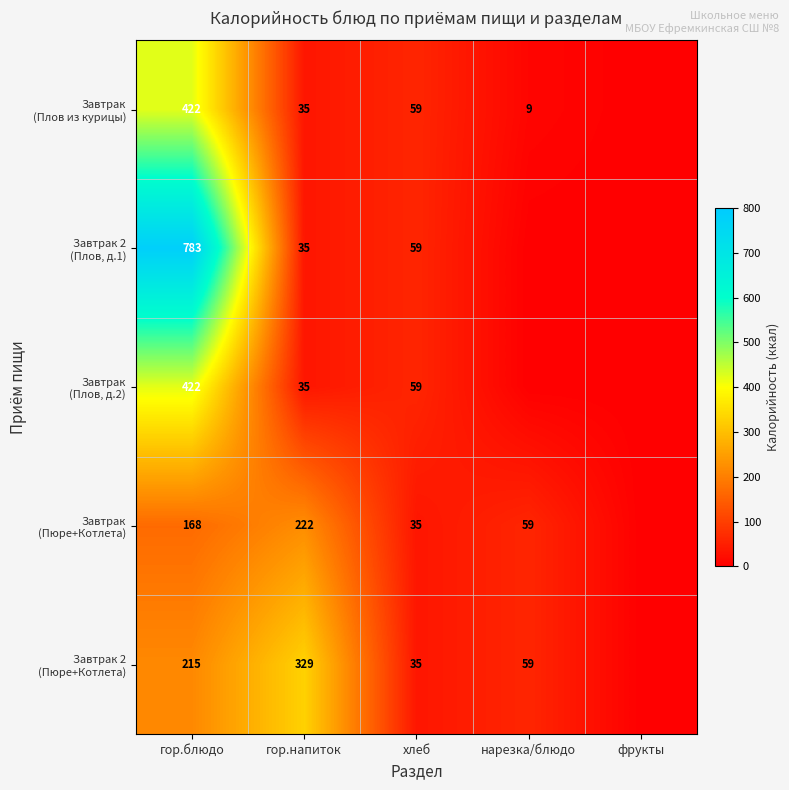

Between нарезка/блюдо and гор.блюдо, which is larger?

гор.блюдо